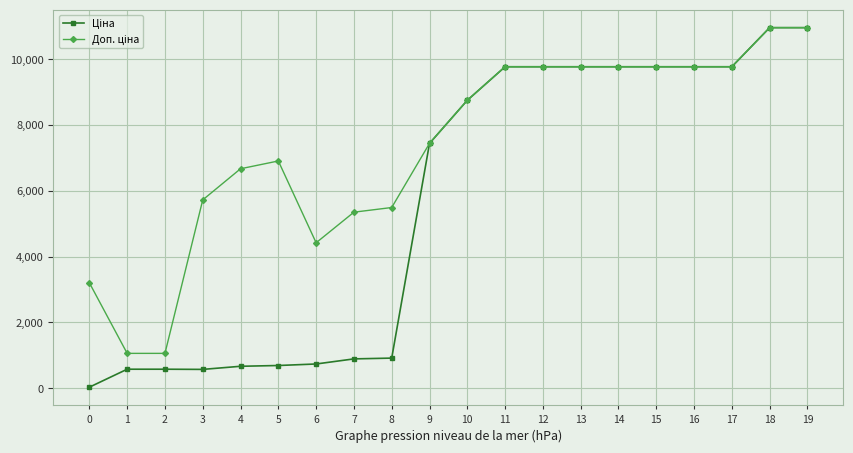

What is the total value across all series at 5?

7601.3